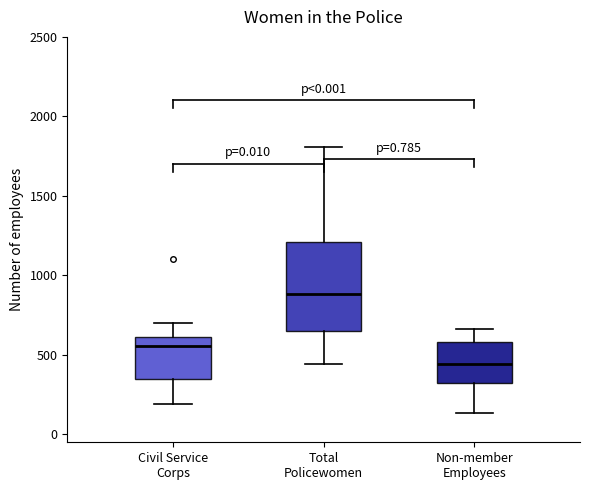

Which box has the highest median line?

Total Policewomen